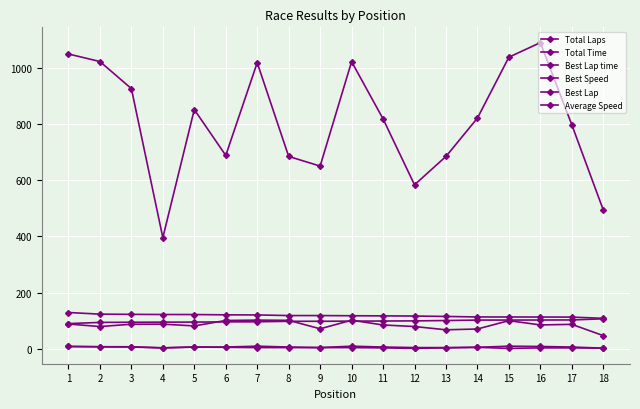

How many lines are shown in the chart?

6